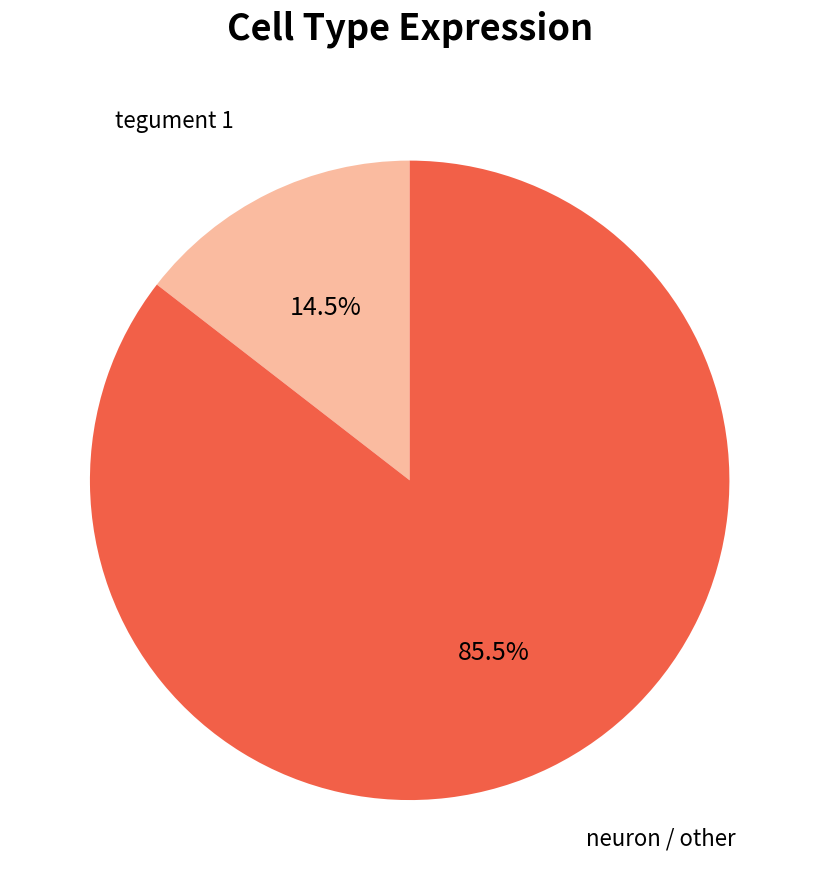

Is there a majority slice in this chart?

Yes